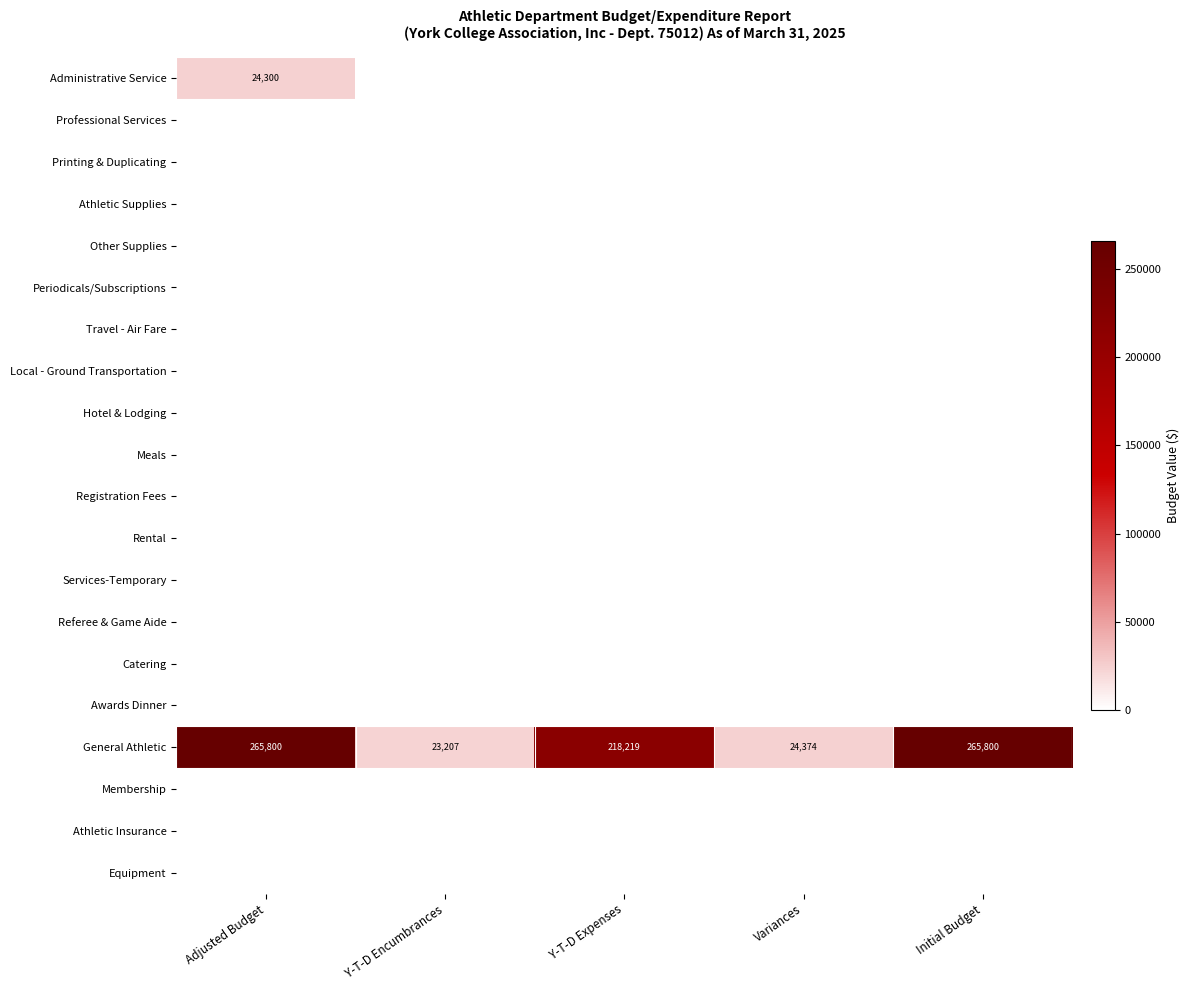

Where is General Athletic nearest to the value 144503?

Y-T-D Expenses